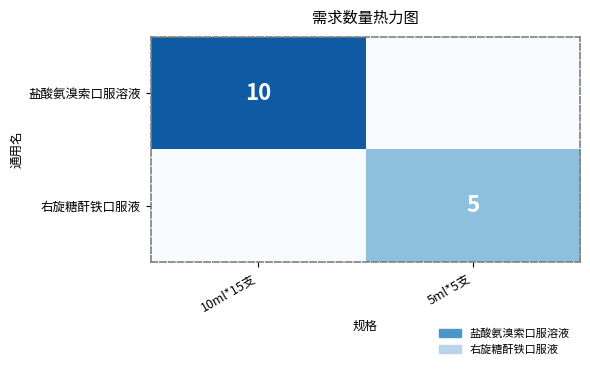

Which series changed the most between 10ml*15支 and 5ml*5支?

盐酸氨溴索口服溶液